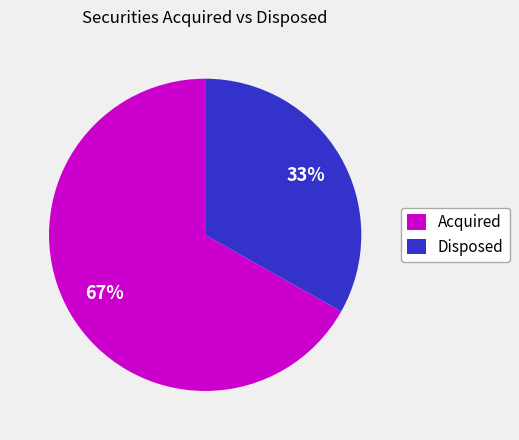

Combined, do Disposed and Acquired account for over 50%?

Yes